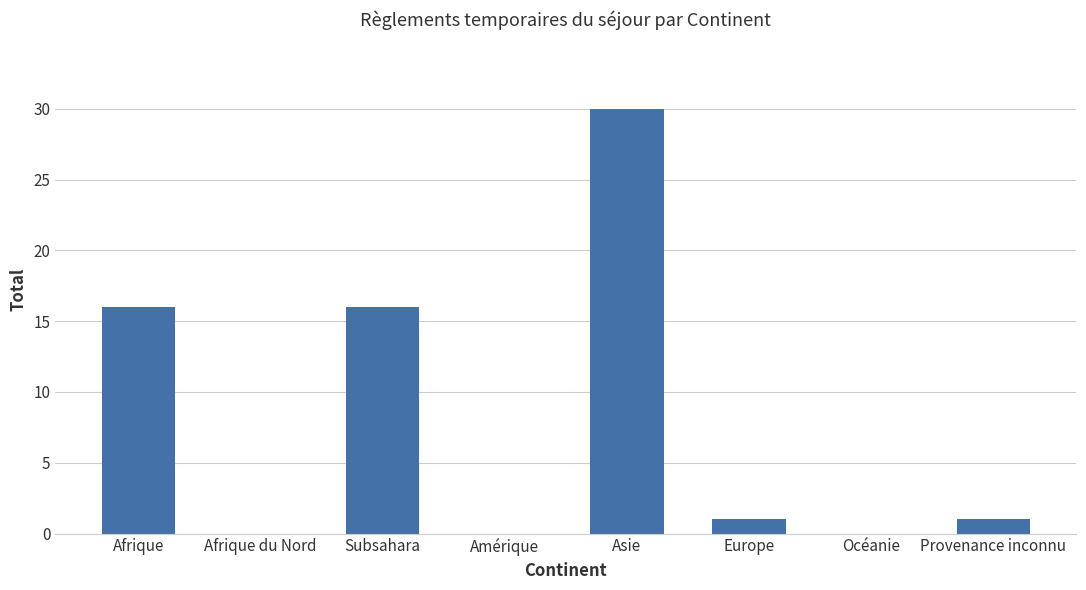

How many categories are shown in the chart?

8